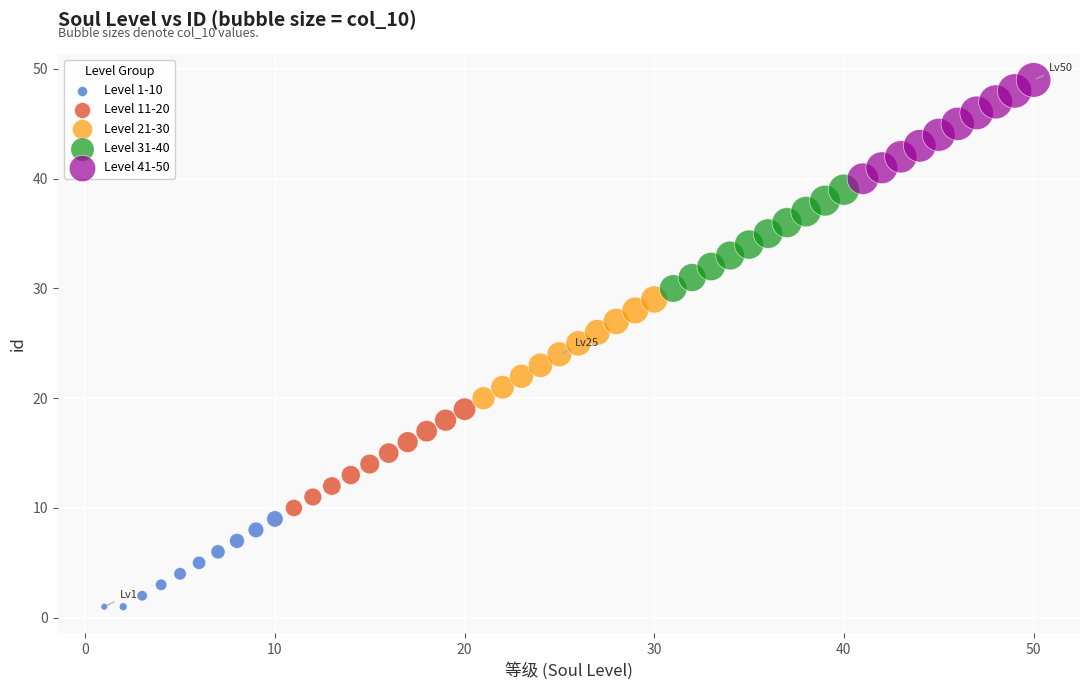

Which series contains the highest Y value?

Level 41-50